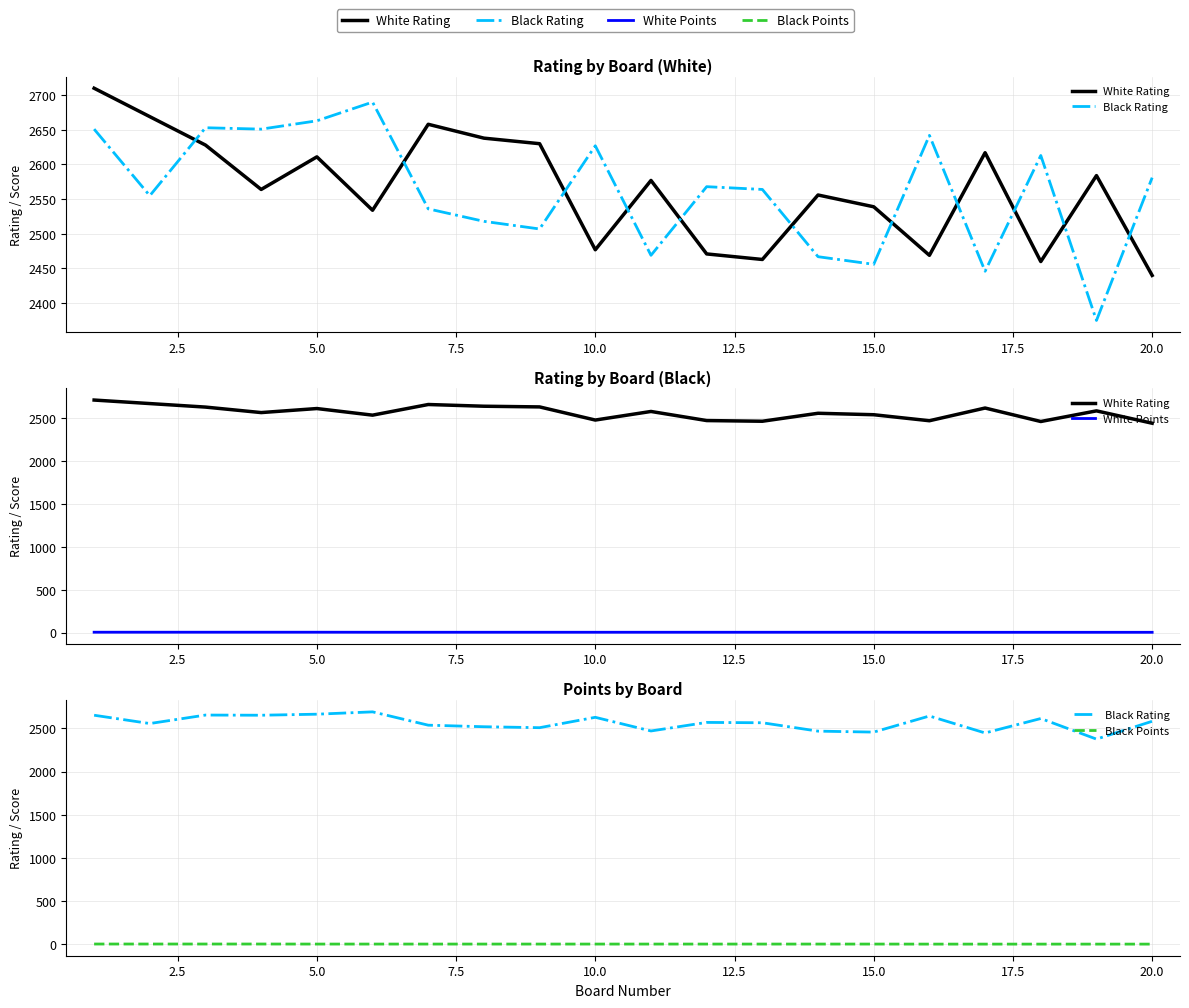

Rank the series by their maximum value, from highest to lowest.

White Rating, Black Rating, White Points, Black Points